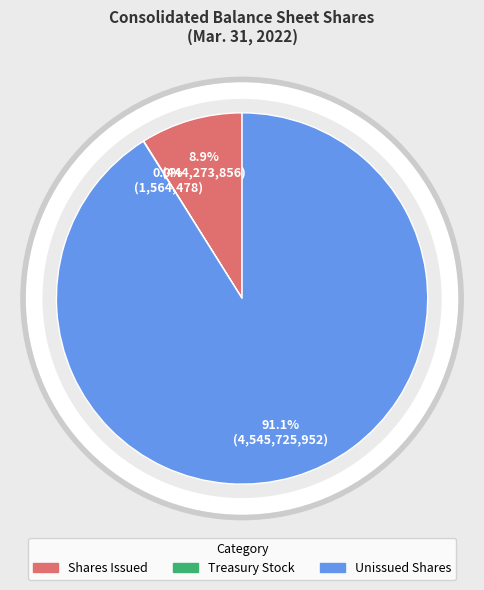

Is there a majority slice in this chart?

Yes